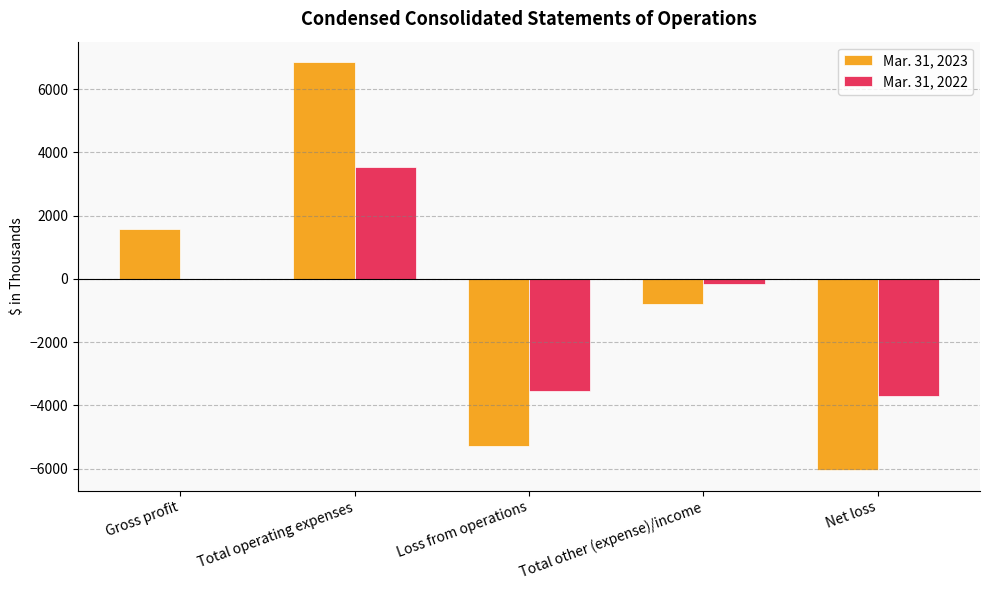

Between Gross profit and Total operating expenses, which series saw the biggest shift?

Mar. 31, 2023